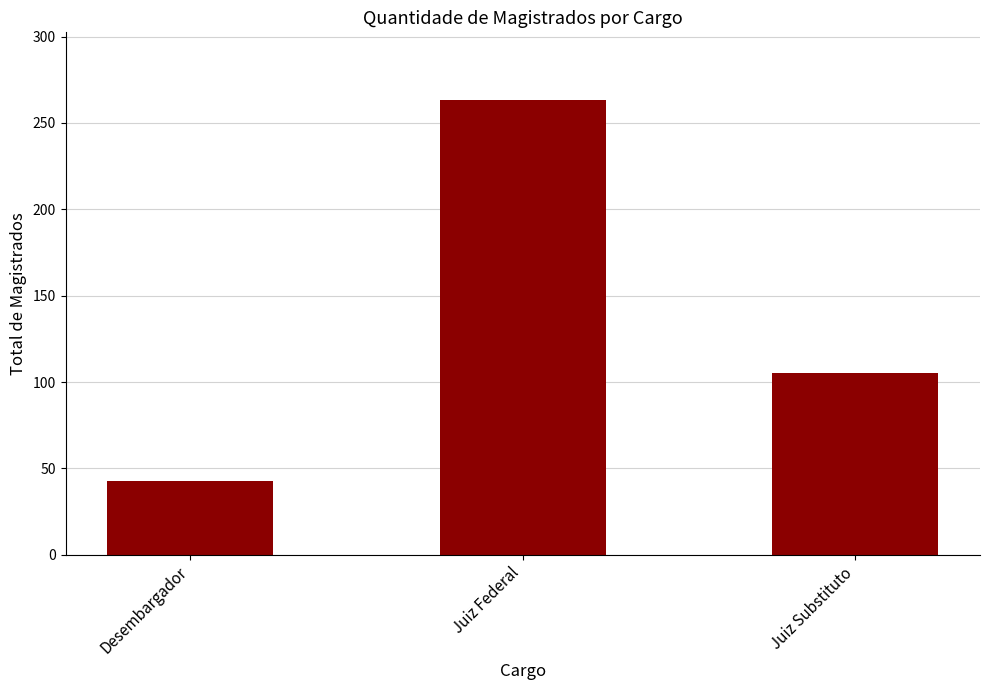

What is the label of the 2nd bar from the right?

Juiz Federal